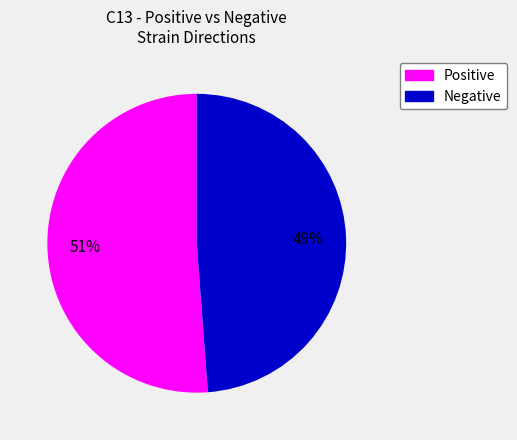

To the nearest percent, what is the difference between the largest and smallest slice percentages?

2%